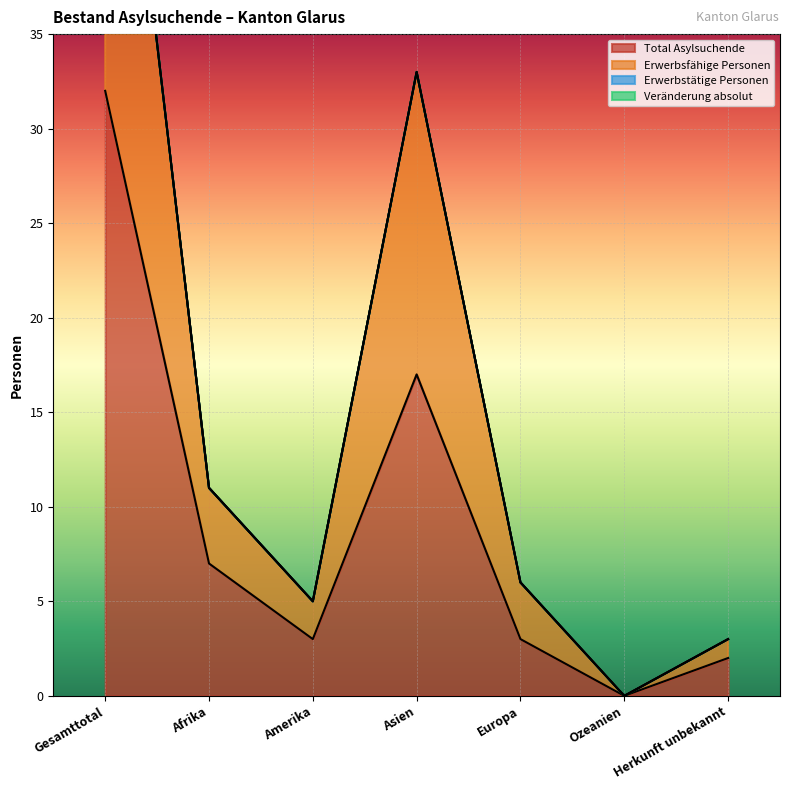

Where does the Total Asylsuchende series first go above 3?

Gesamttotal